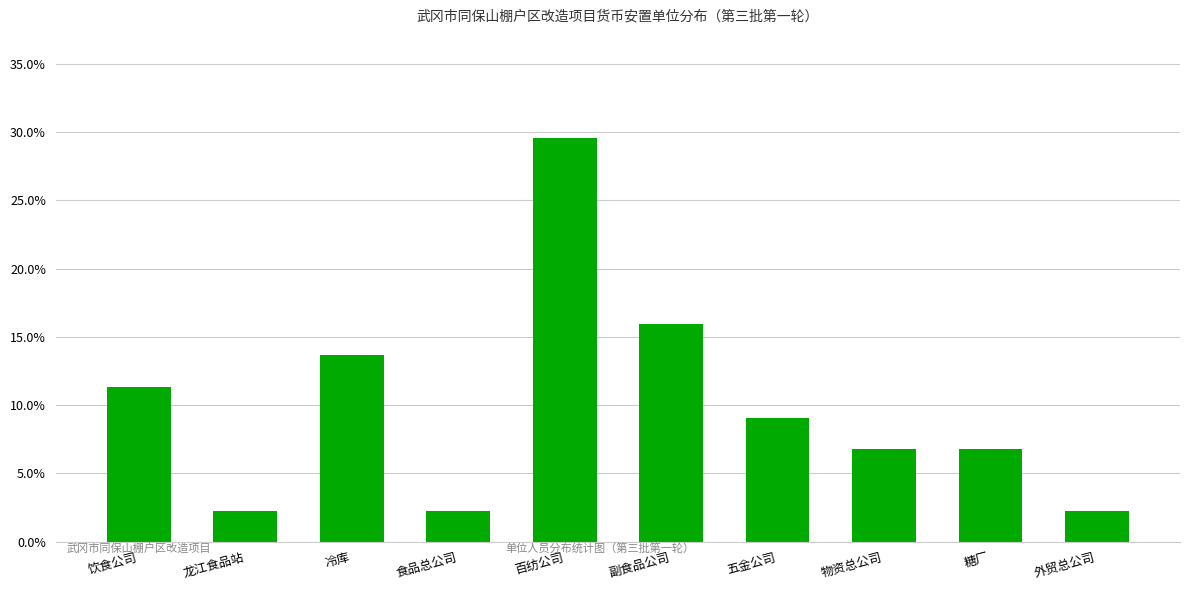

What is the label of the 4th bar from the left?

食品总公司